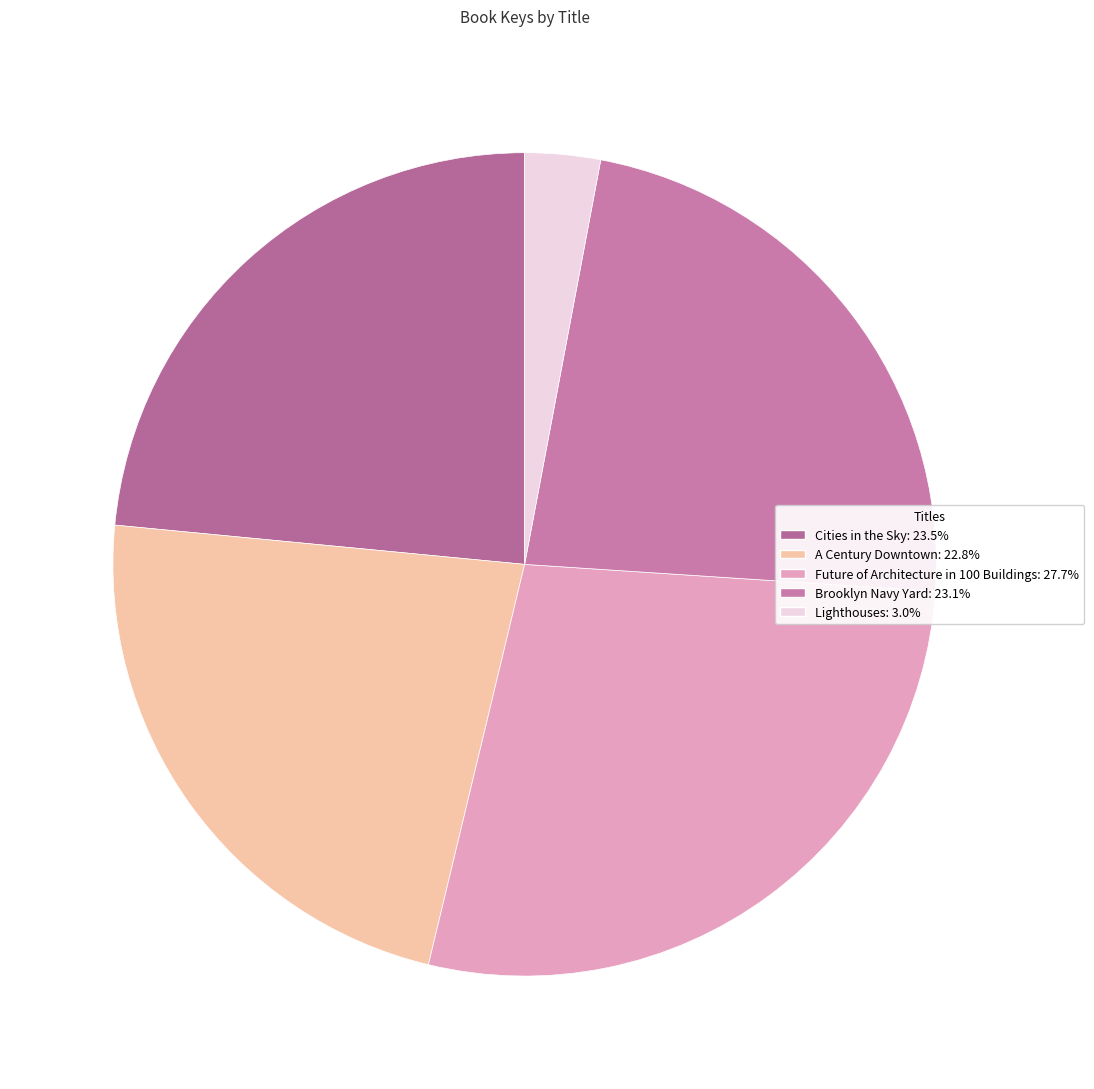

Count the number of slices in the pie.

5